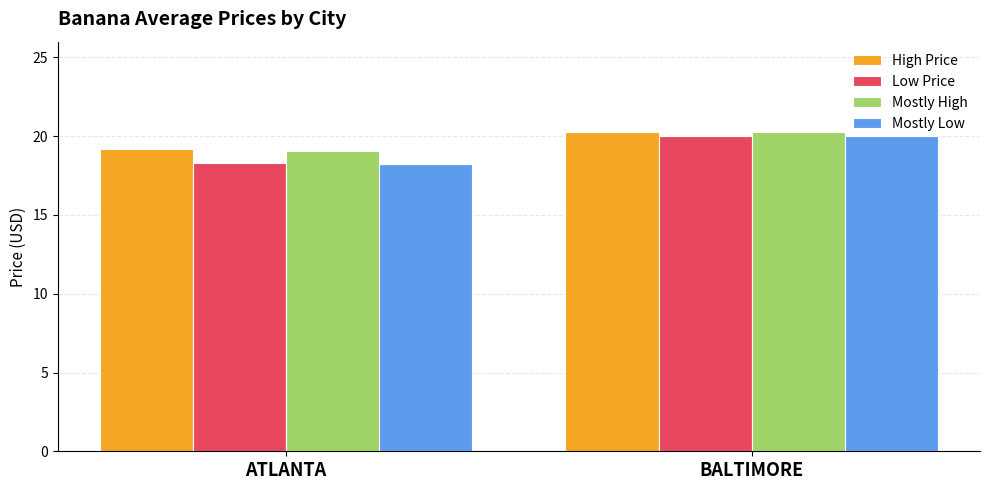

True or false: Low Price has a value of 20.0 at BALTIMORE.

True